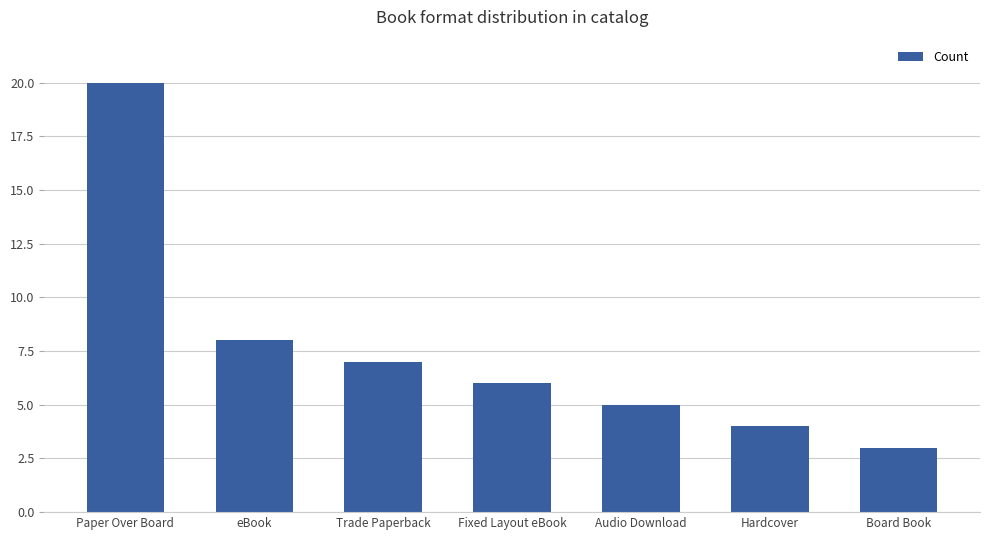

What is the average value?

8